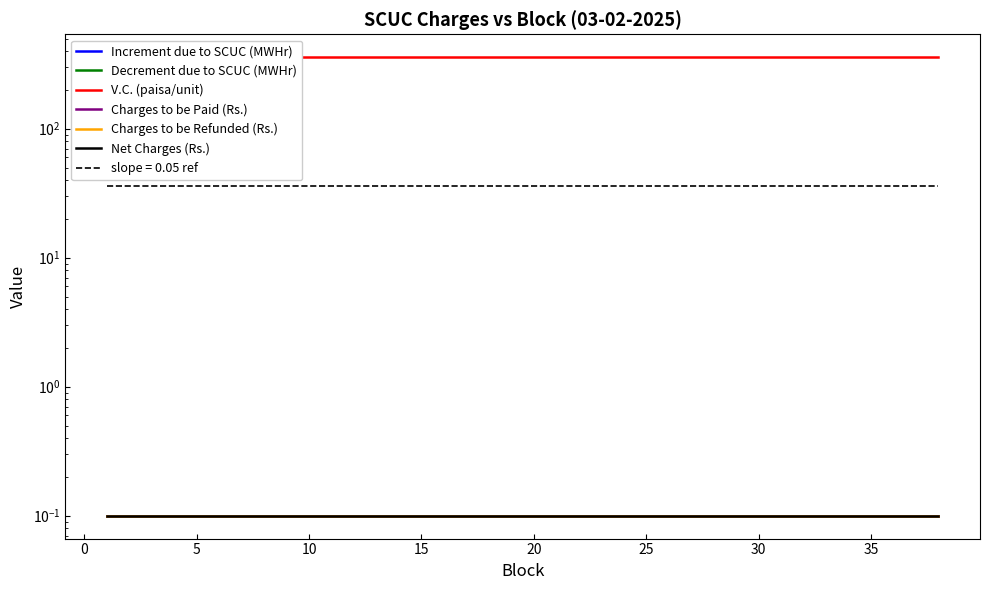

Rank the series at 10 from highest to lowest value.

V.C. (paisa/unit), Increment due to SCUC (MWHr), Decrement due to SCUC (MWHr), Charges to be Paid (Rs.), Charges to be Refunded (Rs.), Net Charges (Rs.)